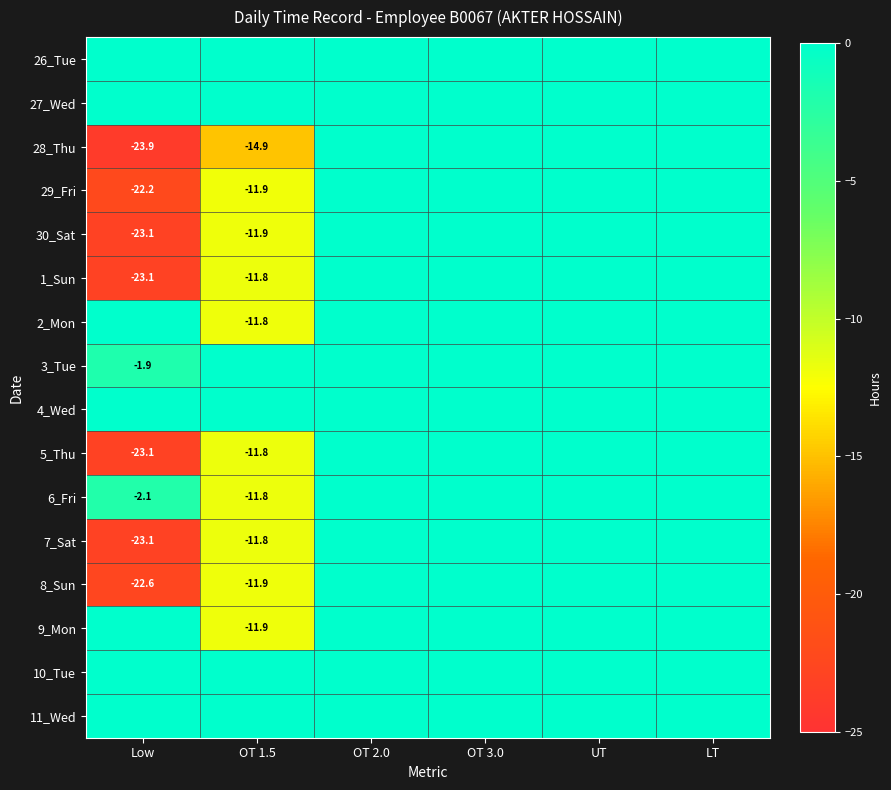

Which has a higher value, LT or OT 2.0?

LT